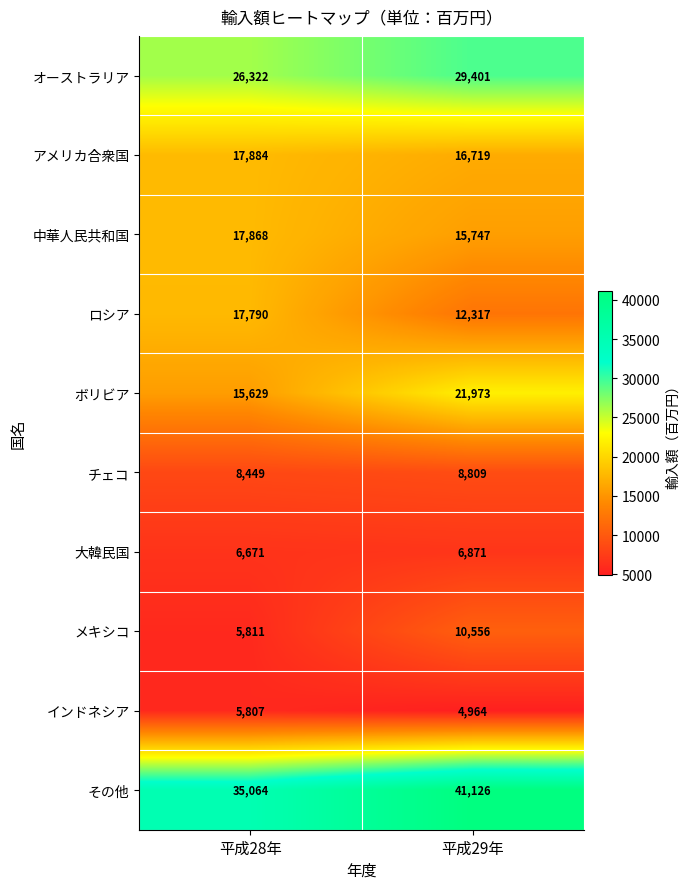

Rank the series by their maximum value, from lowest to highest.

インドネシア, 大韓民国, チェコ, メキシコ, ロシア, 中華人民共和国, アメリカ合衆国, ボリビア, オーストラリア, その他